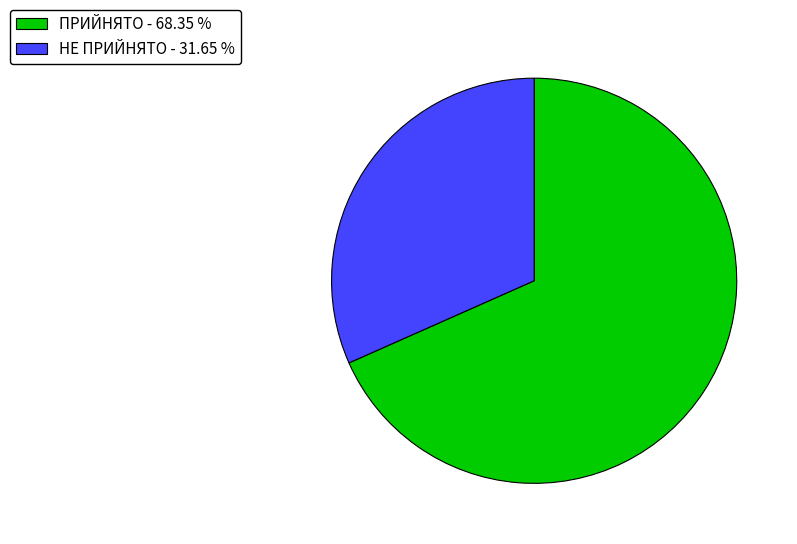

Is НЕ ПРИЙНЯТО - 31.65 % the majority of the pie?

No